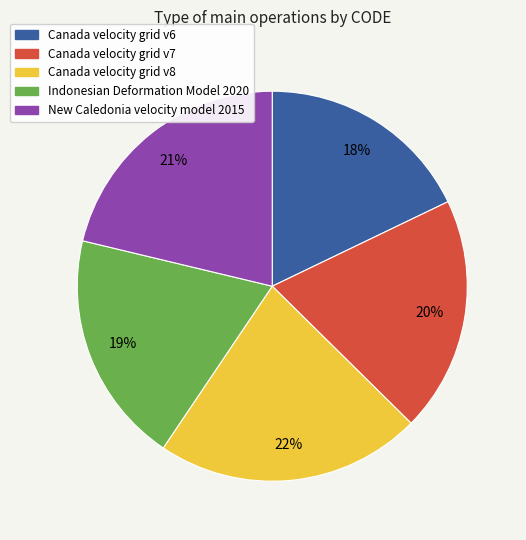

Between Canada velocity grid v6 and New Caledonia velocity model 2015, which is larger?

New Caledonia velocity model 2015